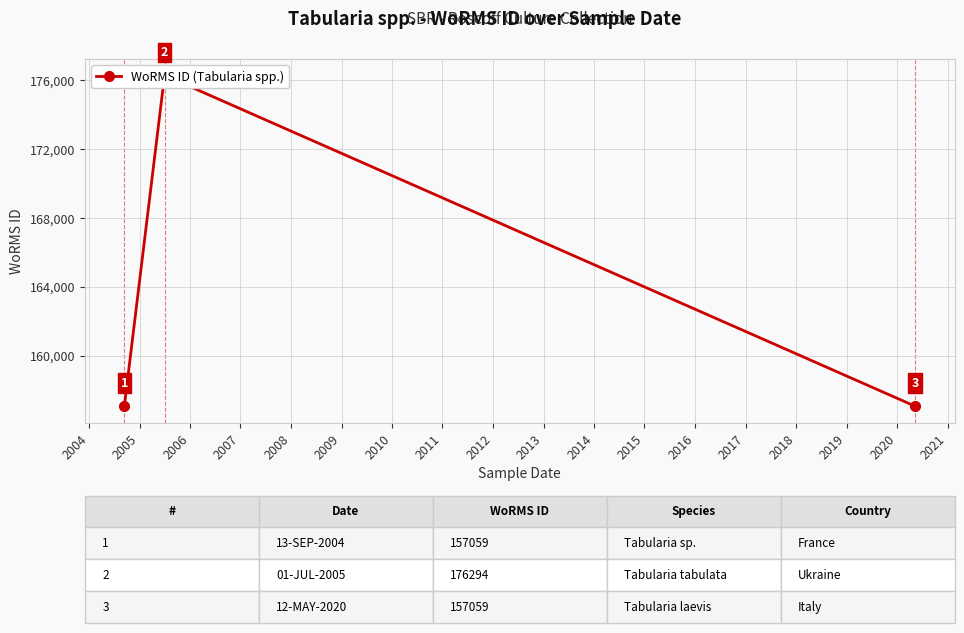

Count the number of data series in this chart.

1